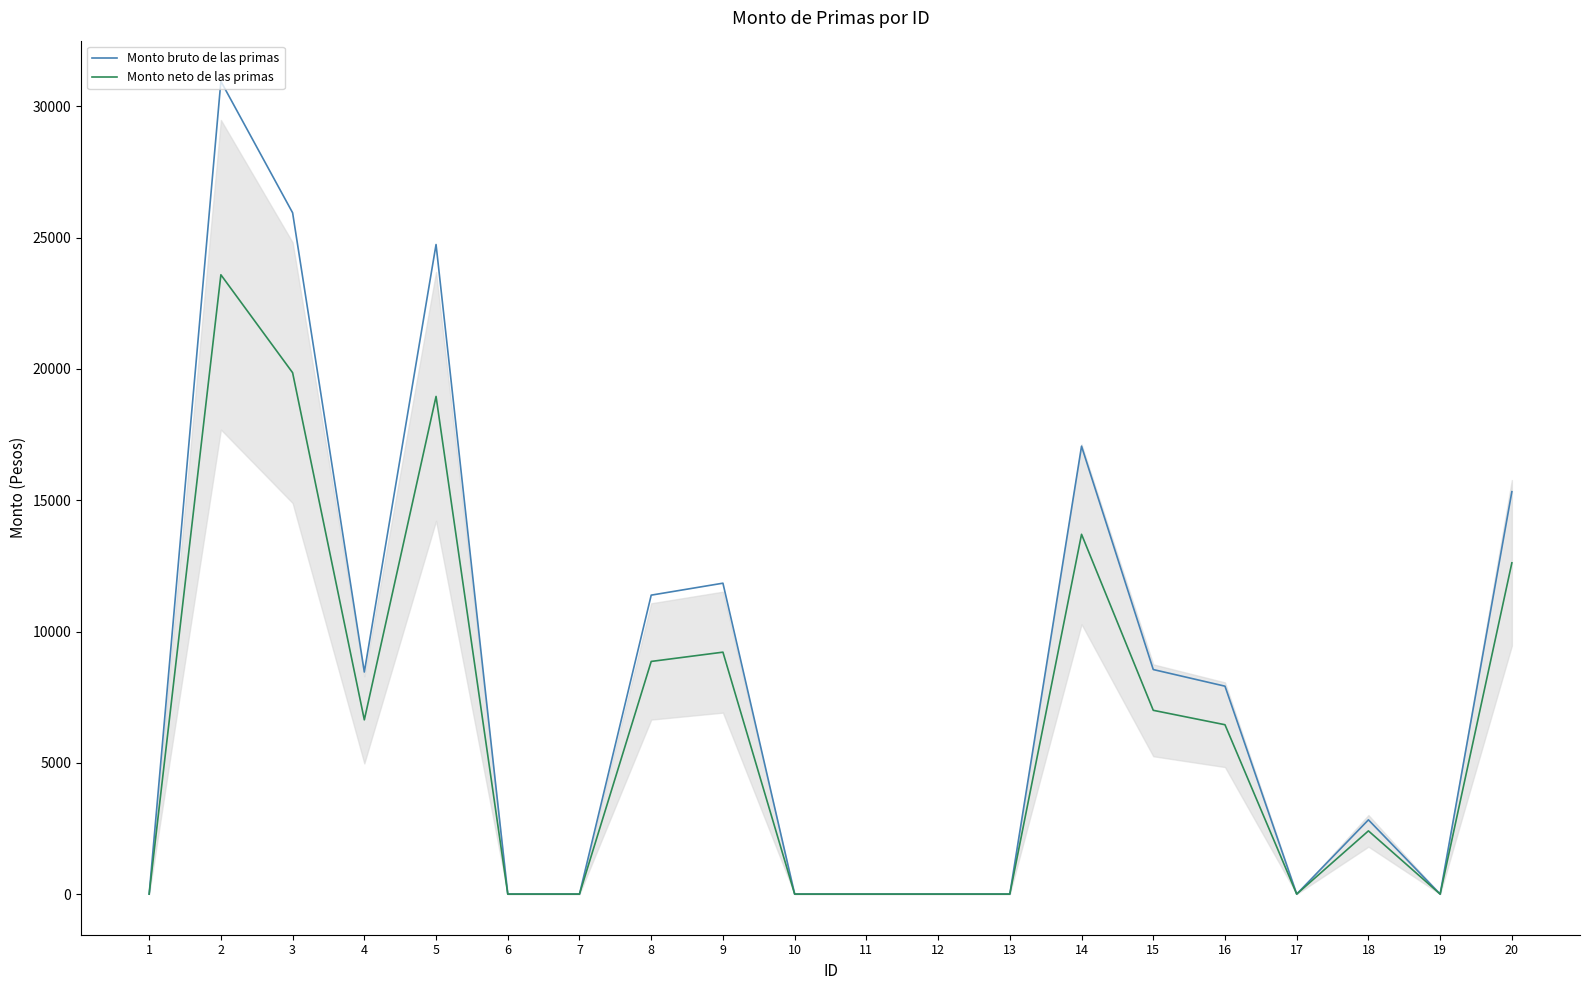

At how many categories does at least one series exceed 28319?

1